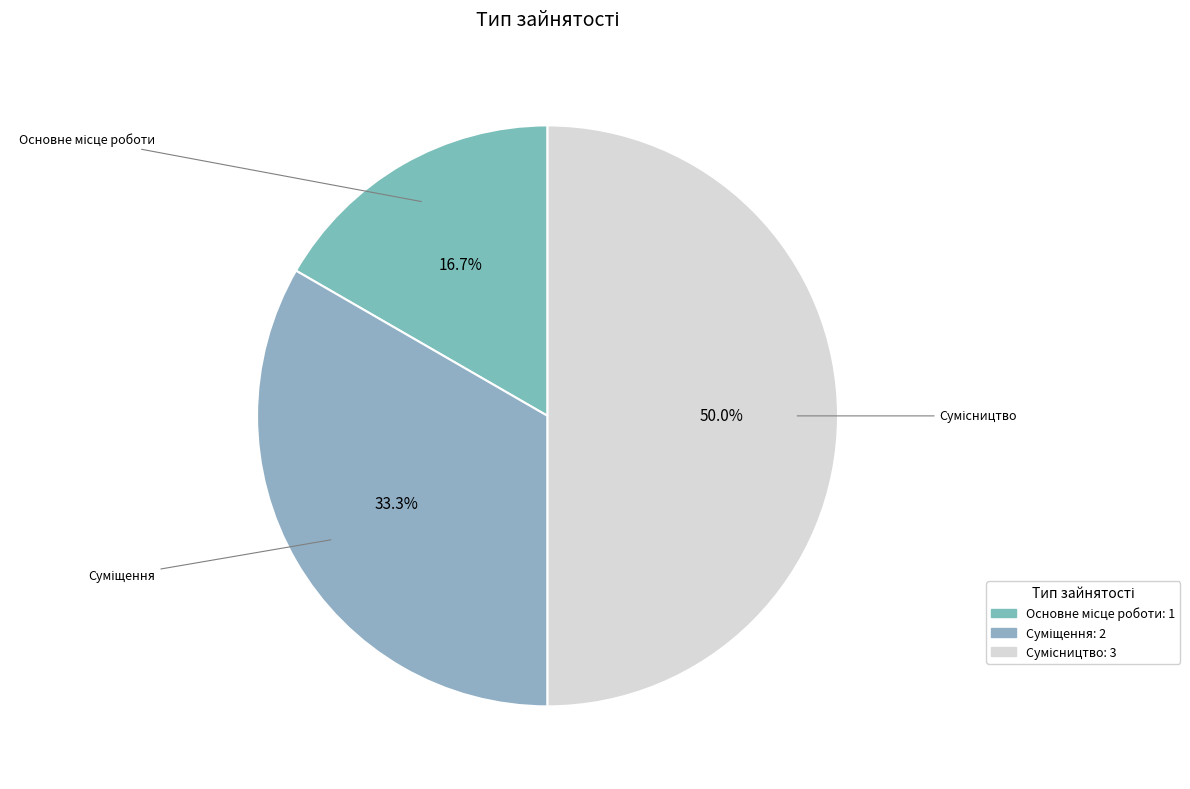

To the nearest percent, what percentage of the pie is Сумісництво?

50%